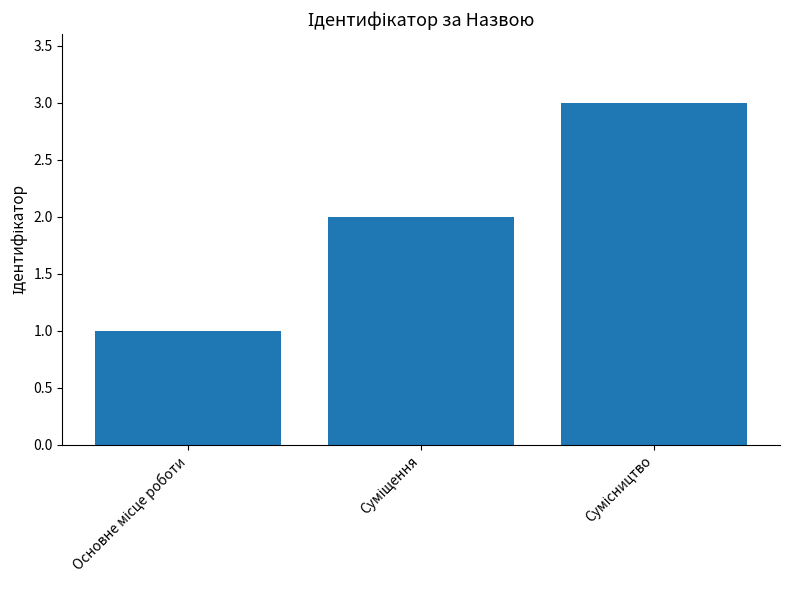

What is the maximum value shown in the chart?

3